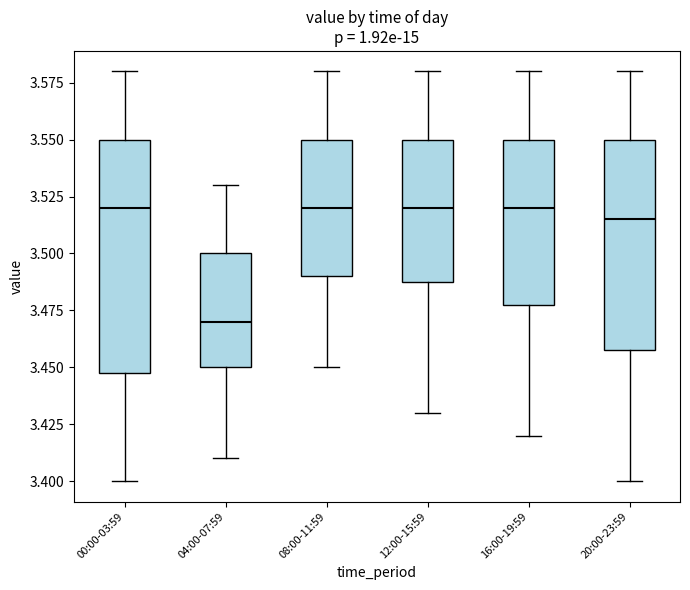

Reading left to right, read every box against the y-axis: the position of its median line, the range the box covers, and the ends of its whiskers. The values are not printed on the chart, so give them approximately, as read against the axis.

00:00-03:59: median 3.520, box 3.450 to 3.550, whiskers 3.400 to 3.580
04:00-07:59: median 3.470, box 3.450 to 3.500, whiskers 3.410 to 3.530
08:00-11:59: median 3.520, box 3.490 to 3.550, whiskers 3.450 to 3.580
12:00-15:59: median 3.520, box 3.490 to 3.550, whiskers 3.430 to 3.580
16:00-19:59: median 3.520, box 3.480 to 3.550, whiskers 3.420 to 3.580
20:00-23:59: median 3.515, box 3.460 to 3.550, whiskers 3.400 to 3.580